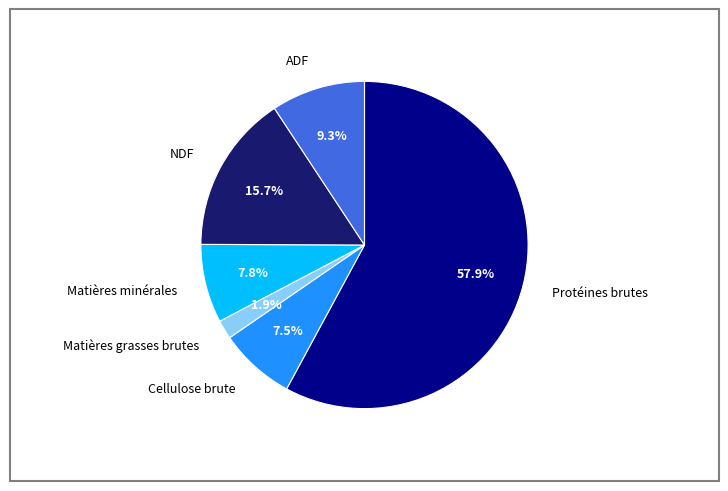

How much of the chart is everything except NDF?

84.3%